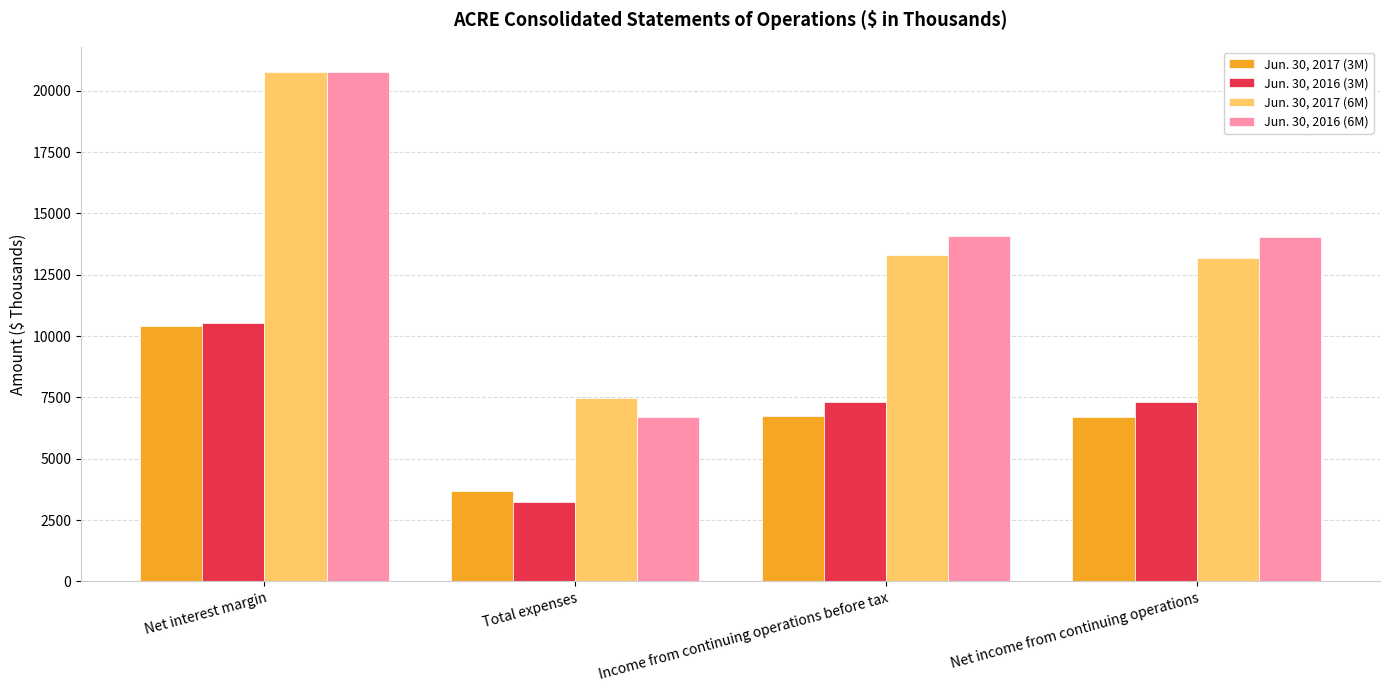

What is the maximum value for Jun. 30, 2017 (6M)?

20750